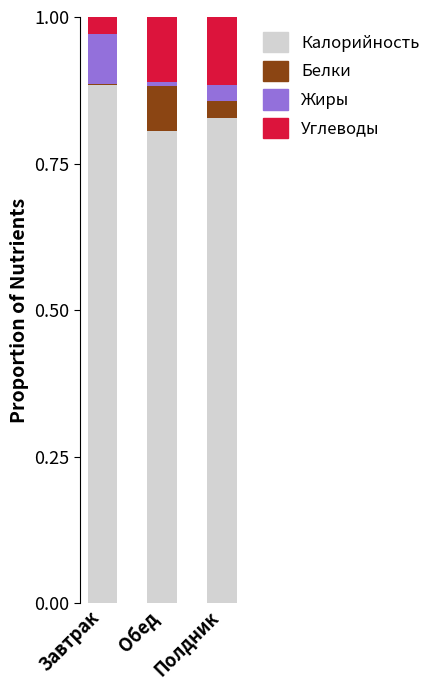

At which label does Калорийность reach its peak?

Завтрак